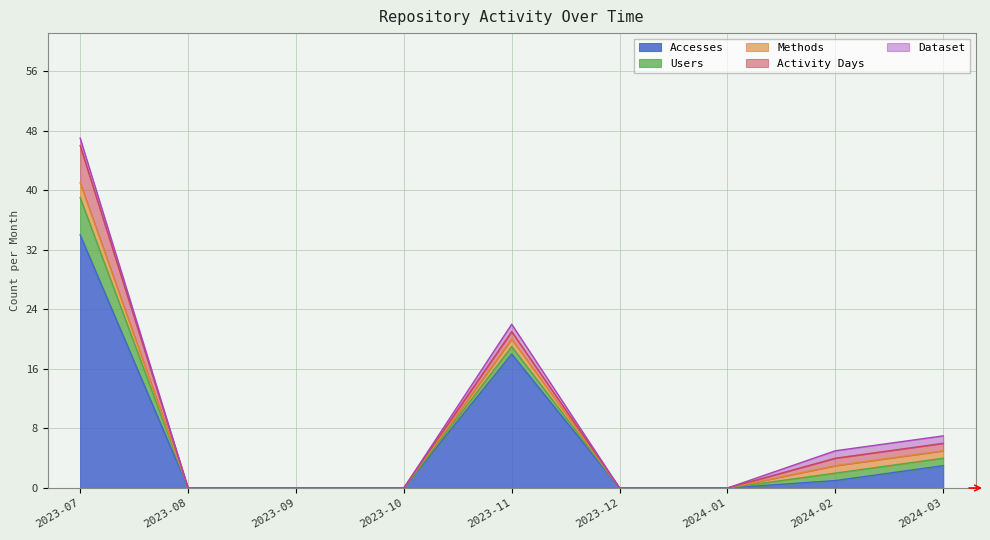

What are all the series names shown in the legend?

Accesses, Users, Methods, Activity Days, Dataset